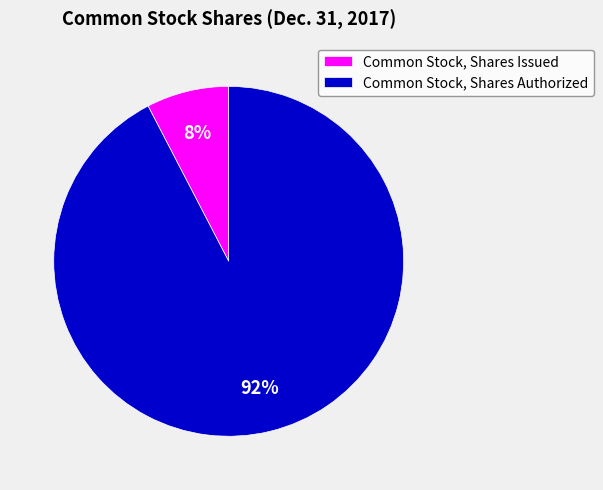

Does Common Stock, Shares Issued account for over 50% of the chart?

No